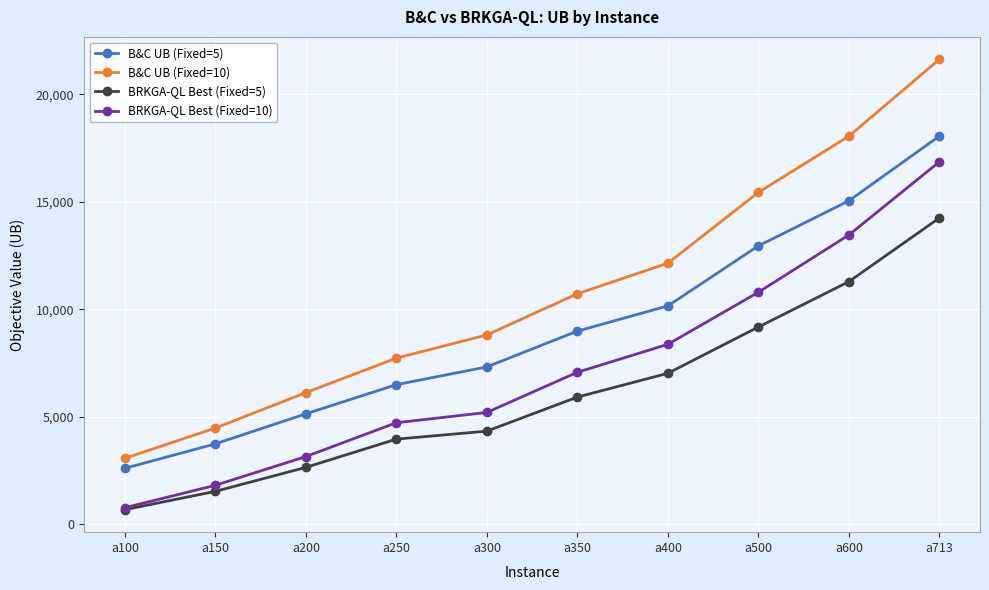

True or false: B&C UB (Fixed=5) and B&C UB (Fixed=10) cross at least once.

False